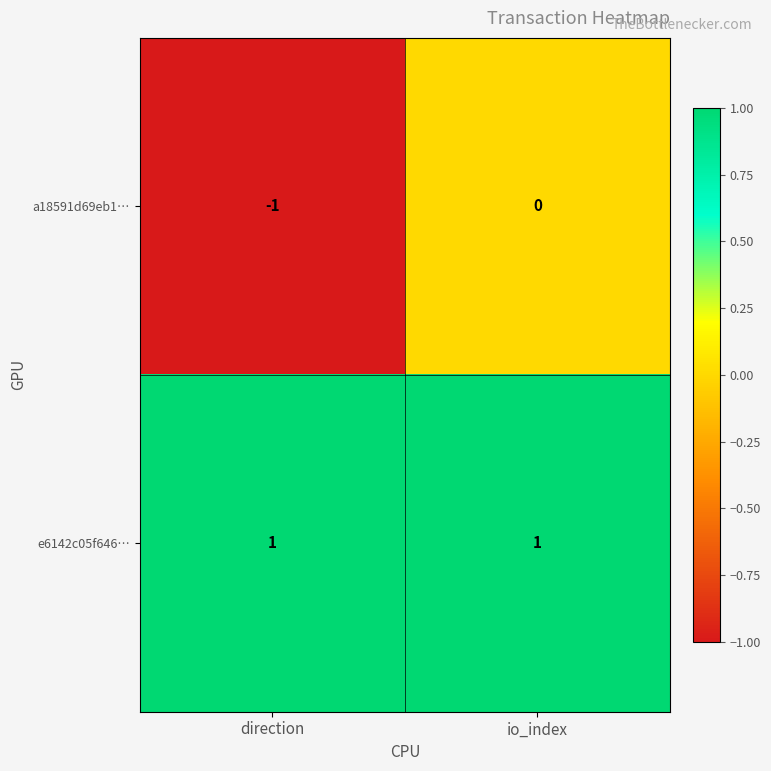

Which series has the largest total across all categories?

e6142c05f646…